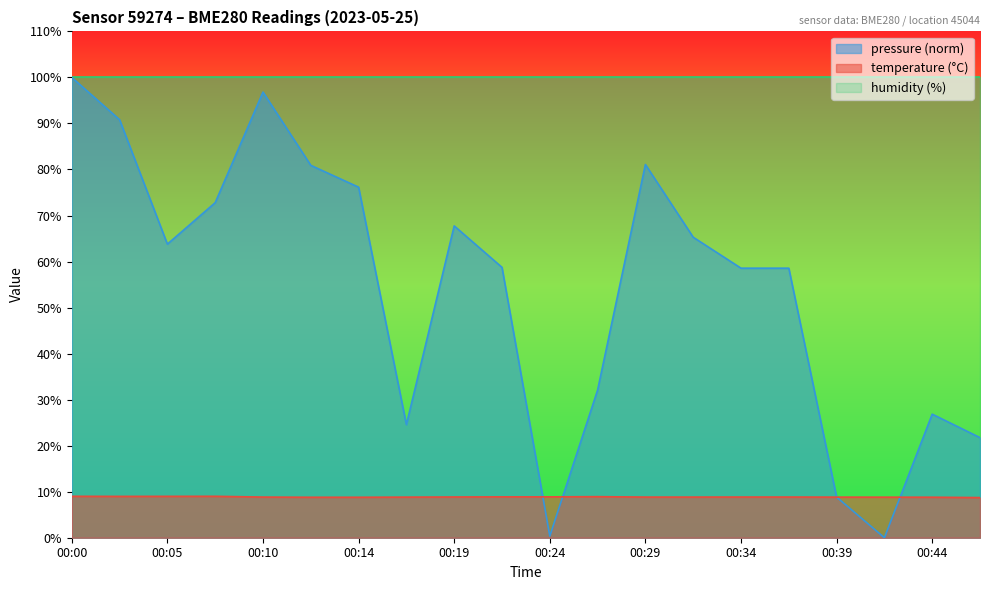

List the labels in order of pressure_norm value, largest first.

00:00, 00:10, 00:02, 00:29, 00:12, 00:14, 00:07, 00:19, 00:32, 00:05, 00:22, 00:34, 00:36, 00:27, 00:44, 00:17, 00:46, 00:39, 00:24, 00:41